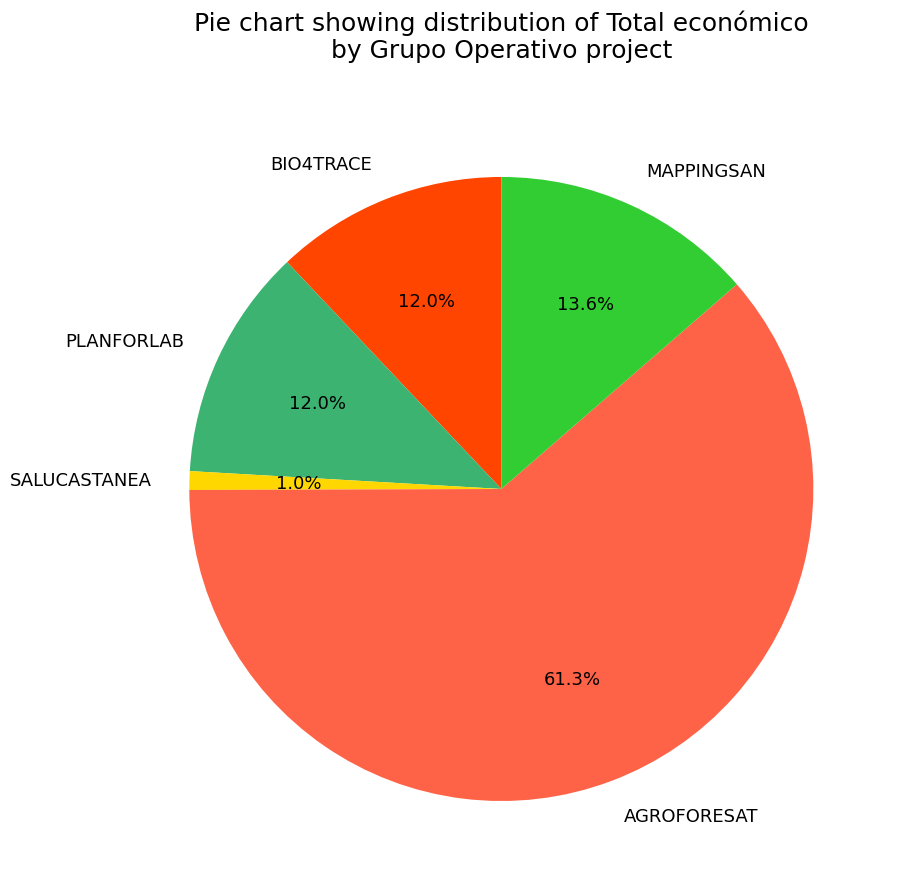

Which slice is the largest?

AGROFORESAT